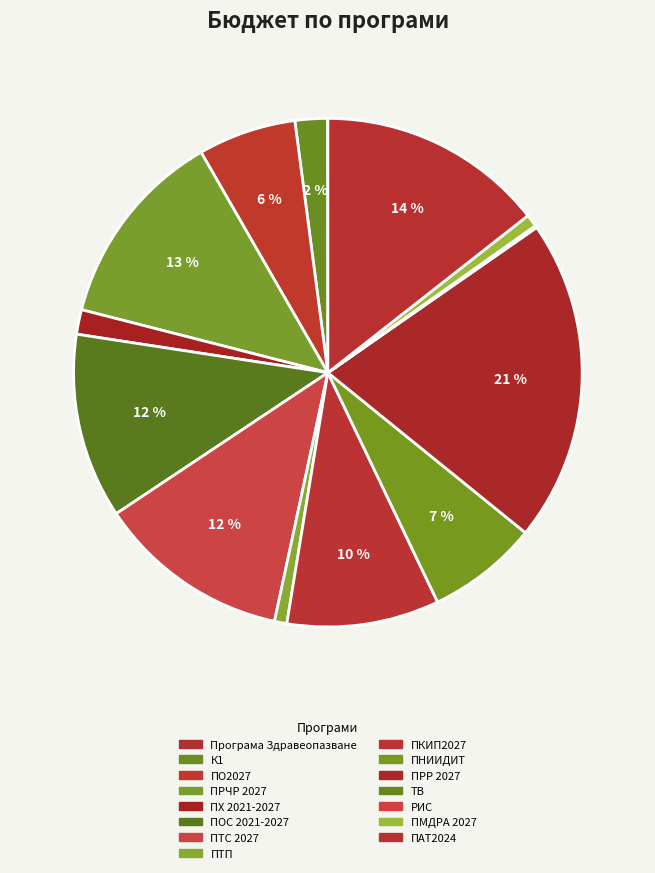

What percentage is NOT represented by ПТС 2027?

87.7%